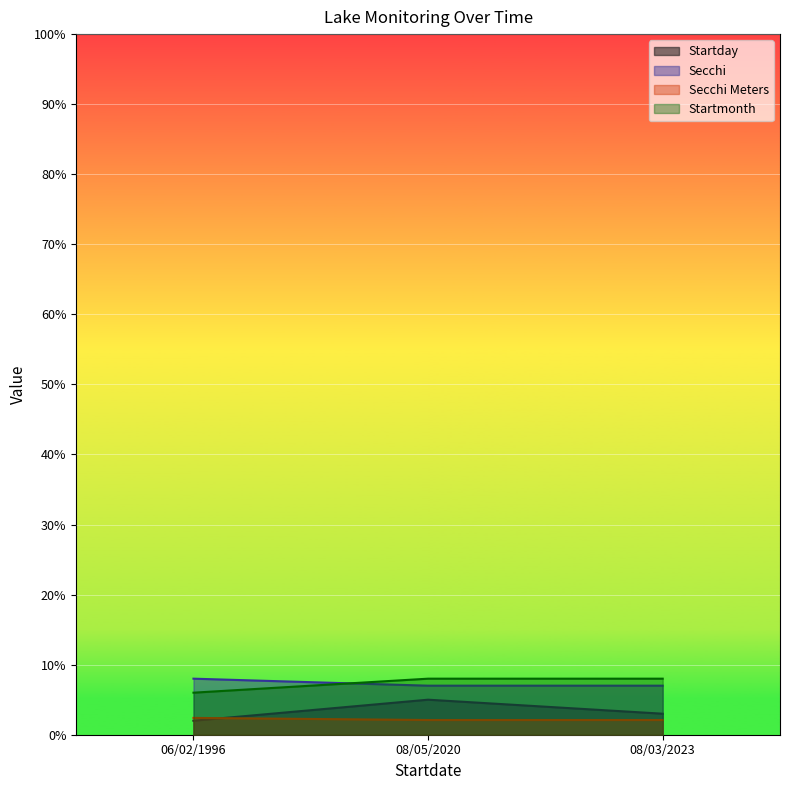

Is the value of Secchi at 06/02/1996 greater than the value of Secchi Meters at 08/05/2020?

Yes